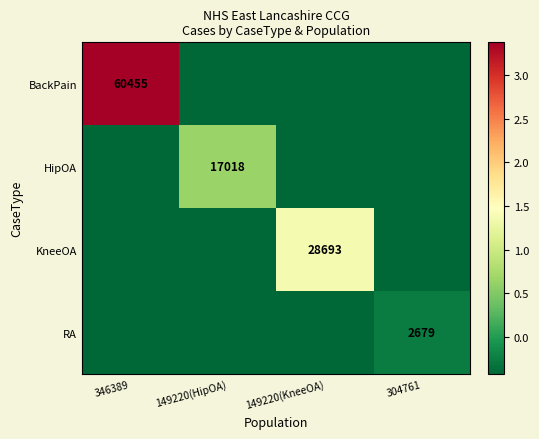

At which category does the chart reach its minimum across all series?

149220(HipOA)